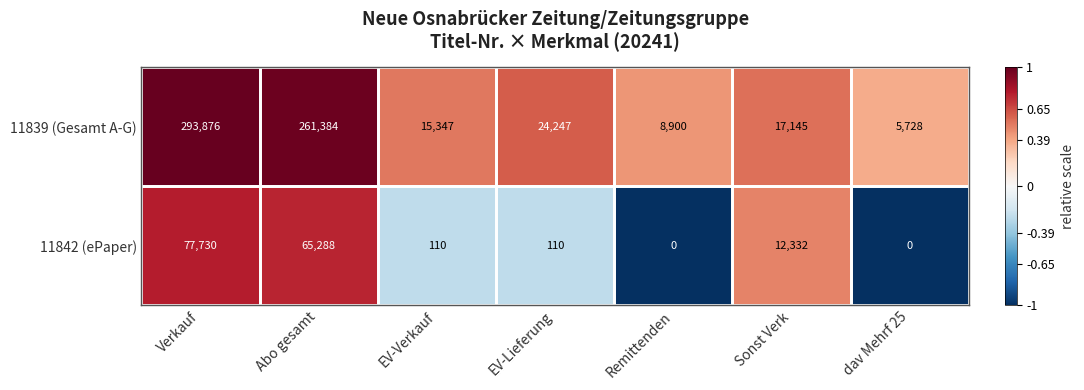

What is the sum of all 11842 (ePaper) values?

155570